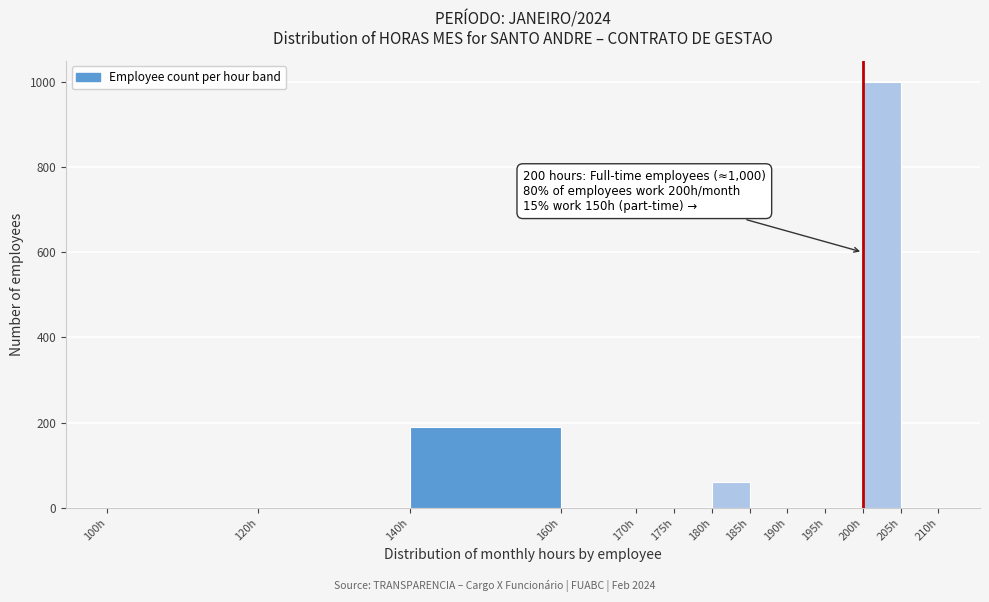

Which range on the x-axis has the tallest bar?

200 to 205